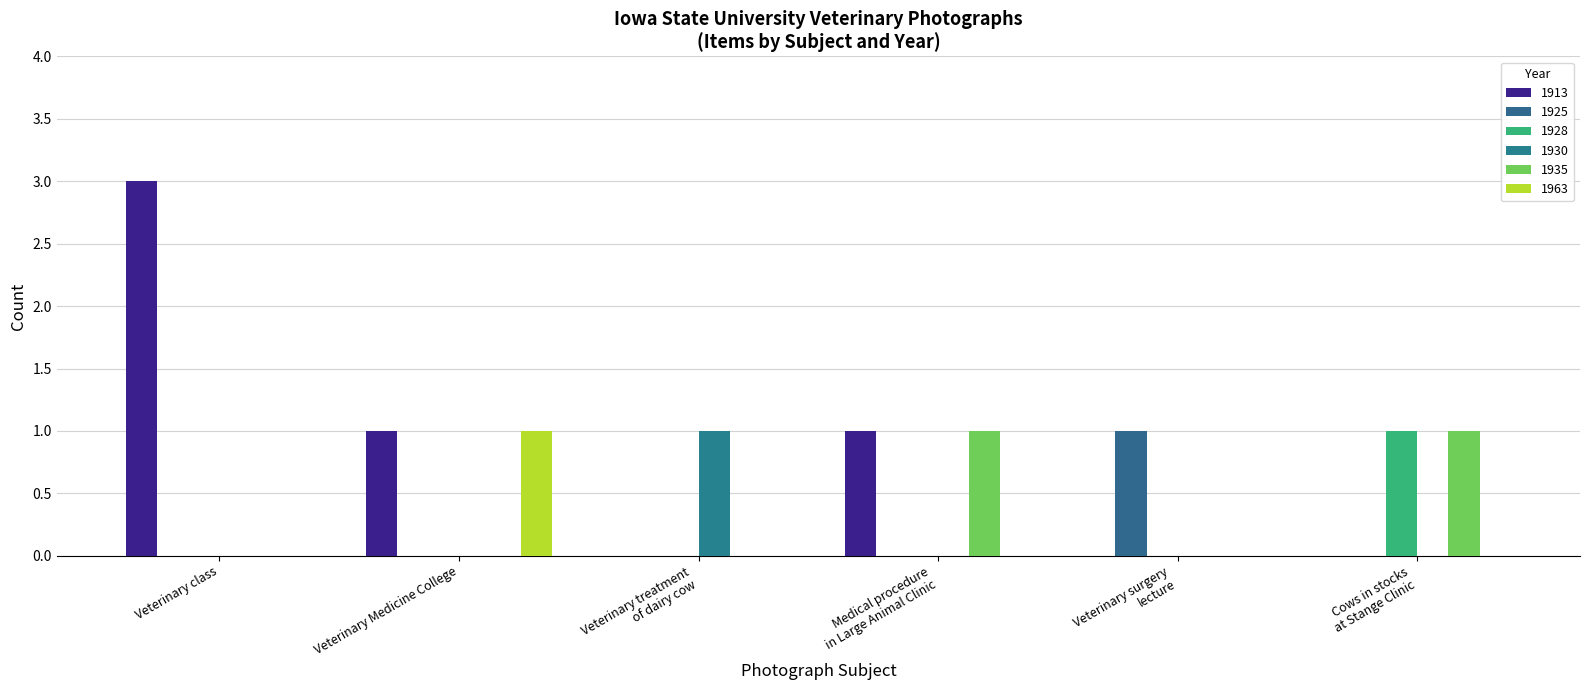

The 1963 series shows 0 at Veterinary surgery
lecture. True or false?

True